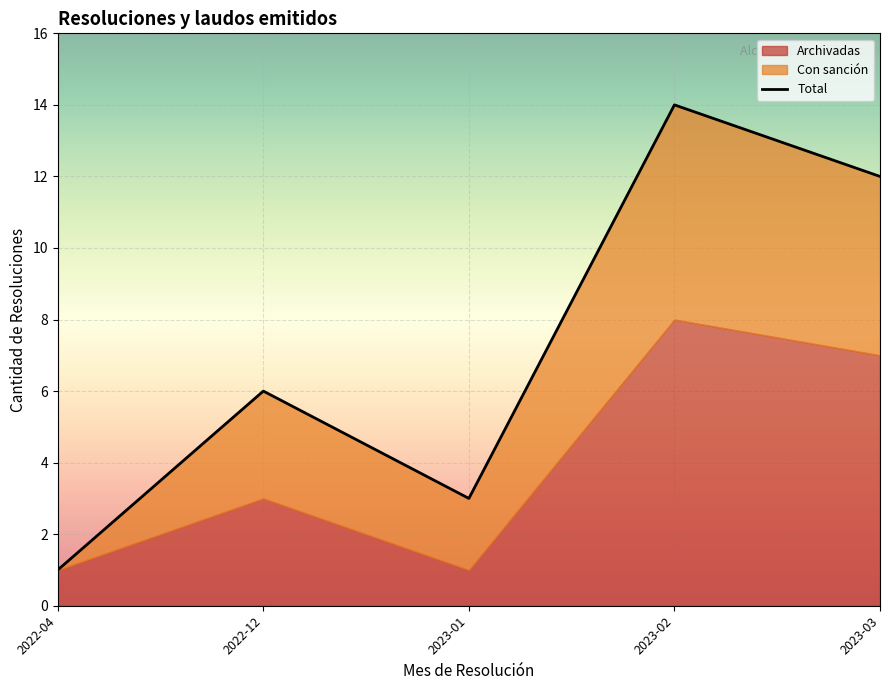

Reading left to right, transcribe all the data shown in this chart.

1	6	3	14	12